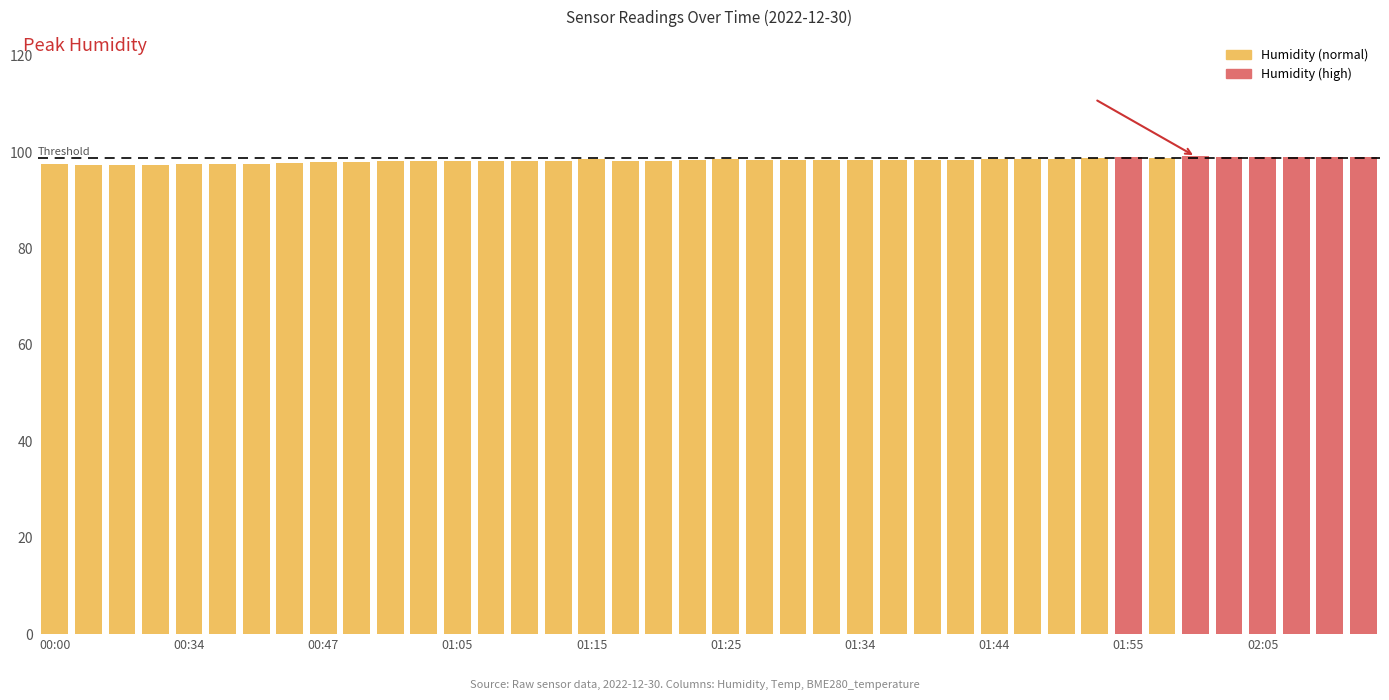

What is the average value?

98.3